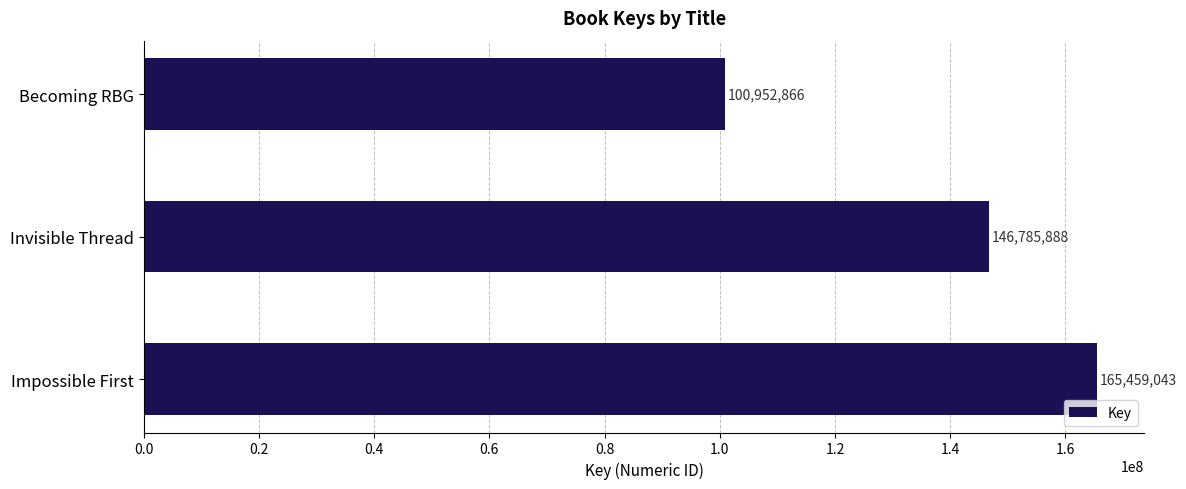

Rank the categories by value from highest to lowest.

Impossible First, Invisible Thread, Becoming RBG